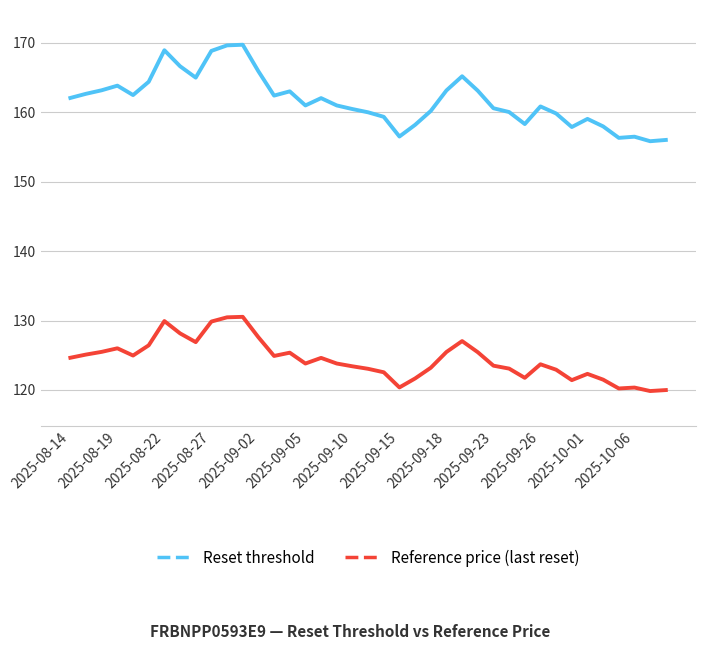

At how many categories does at least one series exceed 155?

39